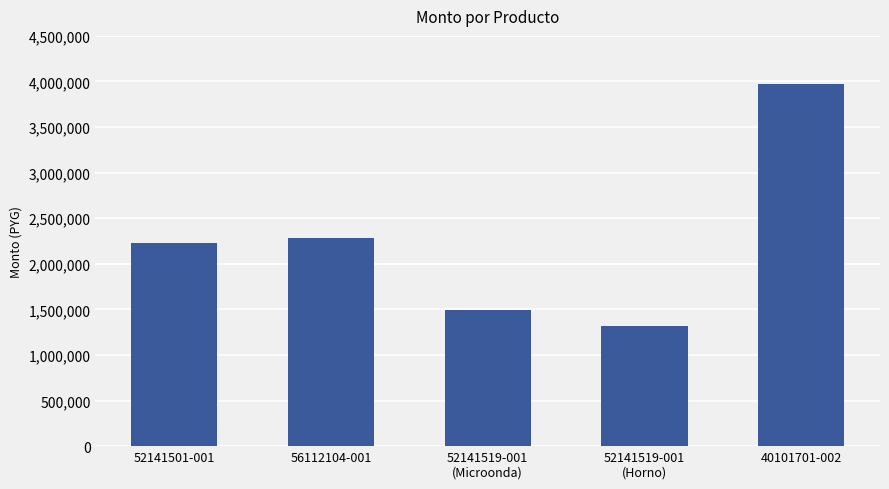

List the labels in order of value, largest first.

40101701-002, 56112104-001, 52141501-001, 52141519-001
(Microonda), 52141519-001
(Horno)